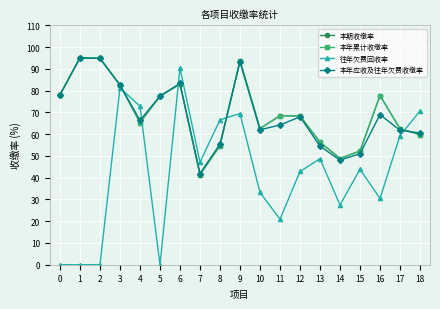

Rank the categories by 往年欠费回收率 value from highest to lowest.

6, 3, 4, 18, 9, 8, 17, 13, 7, 15, 12, 10, 16, 14, 11, 0, 1, 2, 5